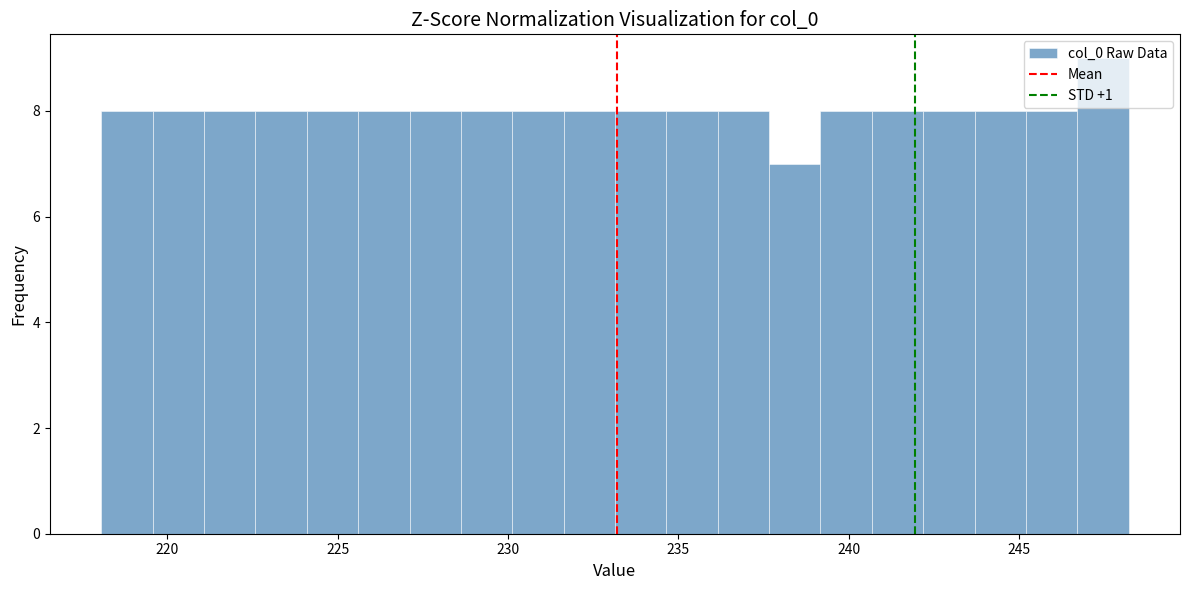

Read against the x-axis, roughly where is the centre of the tallest bar?

247.5